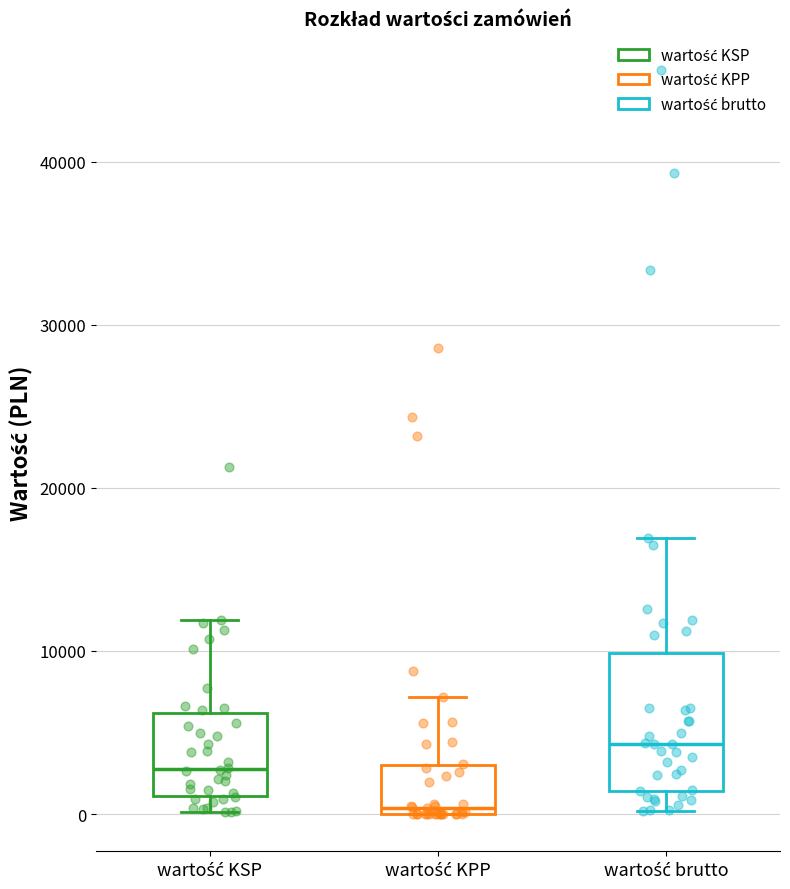

Reading left to right, transcribe this box plot: for each box, give where its median line is, the range the box spans, and where its two whiskers end, as read against the y-axis. The values are not printed on the chart, so give them approximately, as read against the axis.

wartość KSP: median 3000, box 1000 to 6000, whiskers 0 to 12000
wartość KPP: median 0 (just above the box's lower edge), box 0 to 3000, whiskers 0 to 7000
wartość brutto: median 4000, box 1000 to 10000, whiskers 0 to 17000